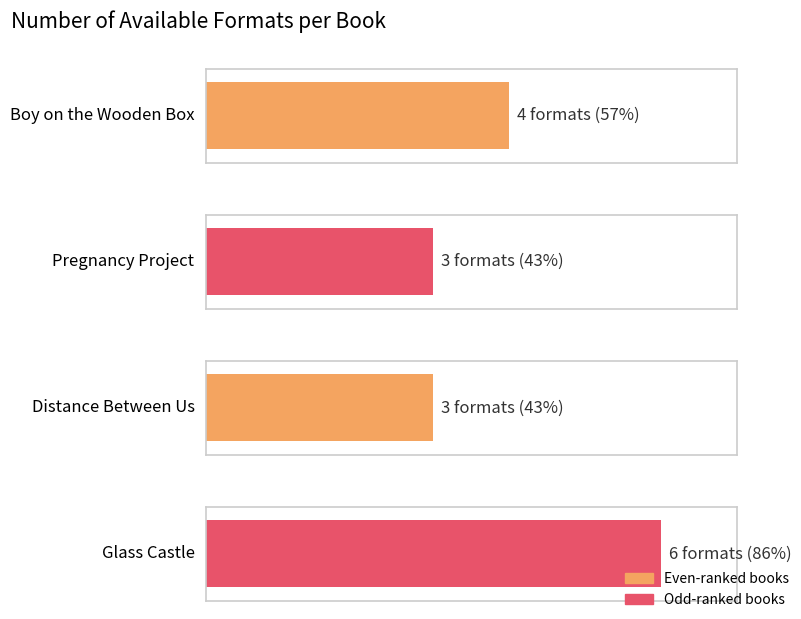

The chart shows a value of 2 at Boy on the Wooden Box. True or false?

False